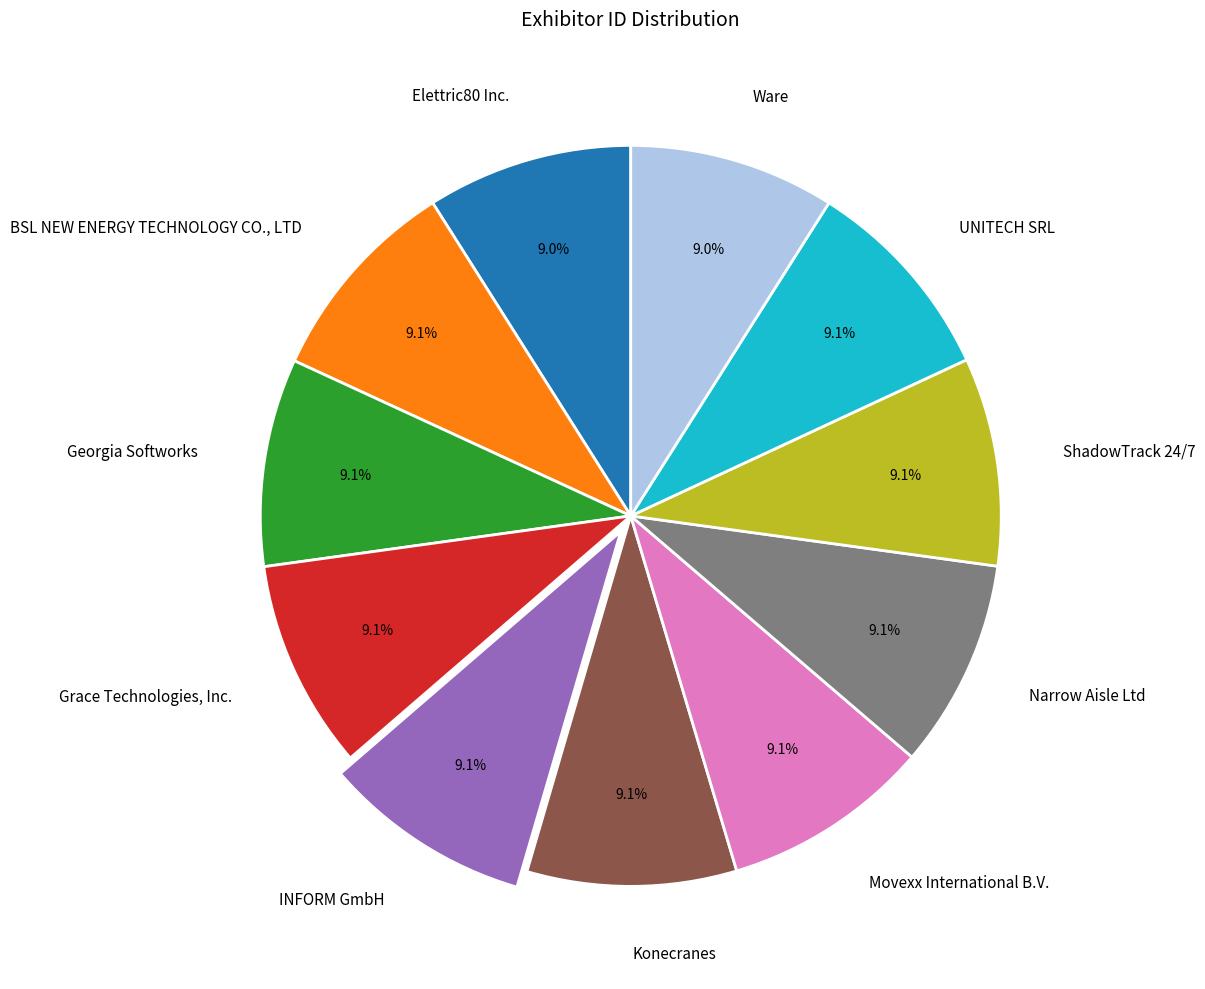

What percentage do Konecranes and Ware together represent?

18.1%